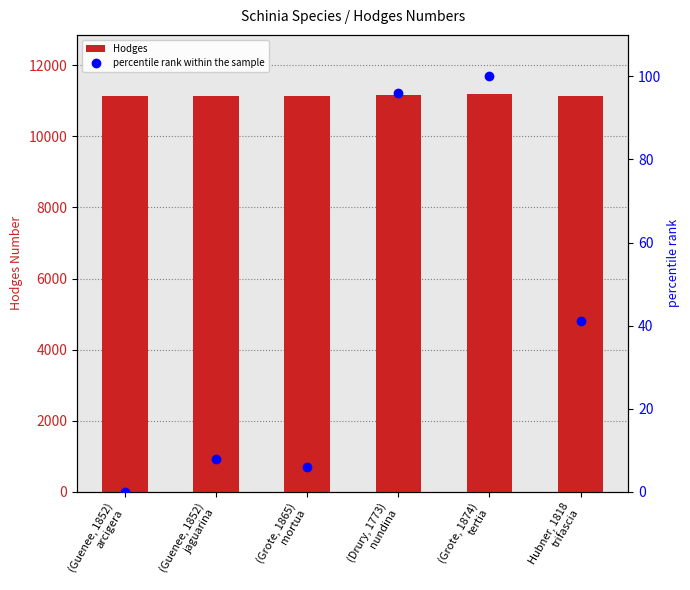

Are the bars horizontal?

No